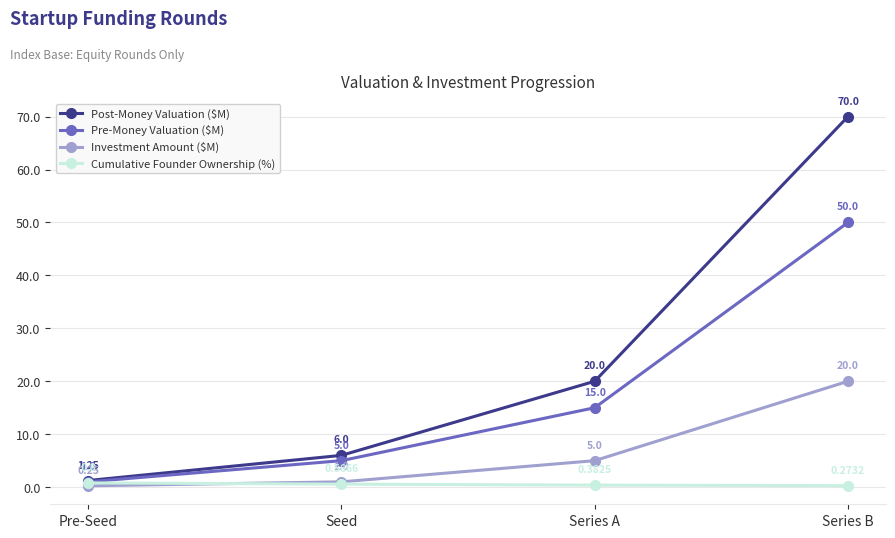

Is the value of Cumulative Founder Ownership (%) at Seed greater than the value of Investment Amount ($M) at Series A?

No